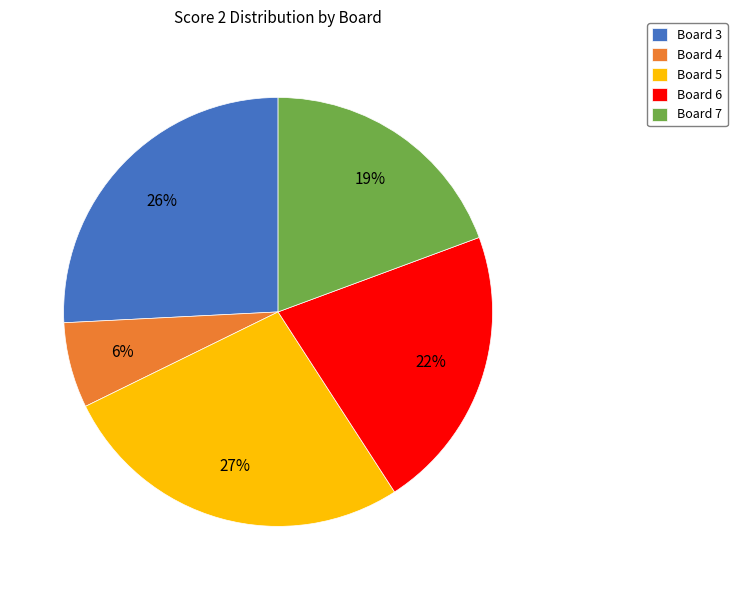

Which has a higher value, Board 4 or Board 3?

Board 3